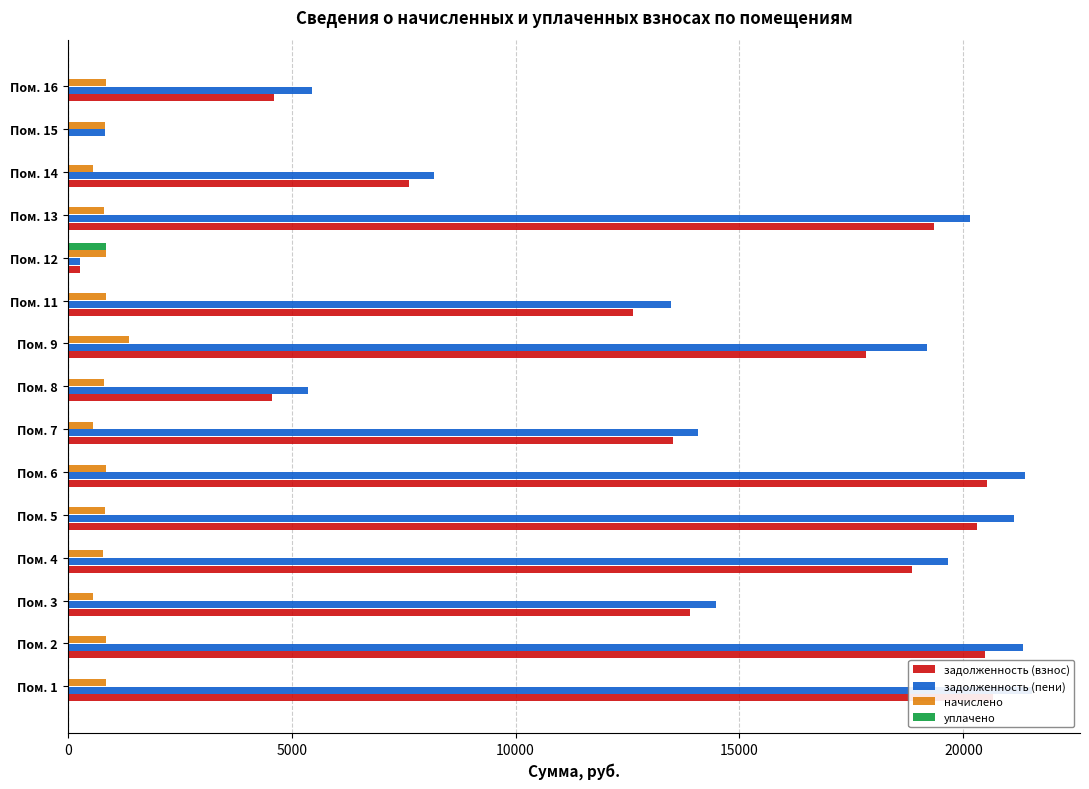

Between Пом. 12 and Пом. 13, which series saw the biggest shift?

задолженность (пени)